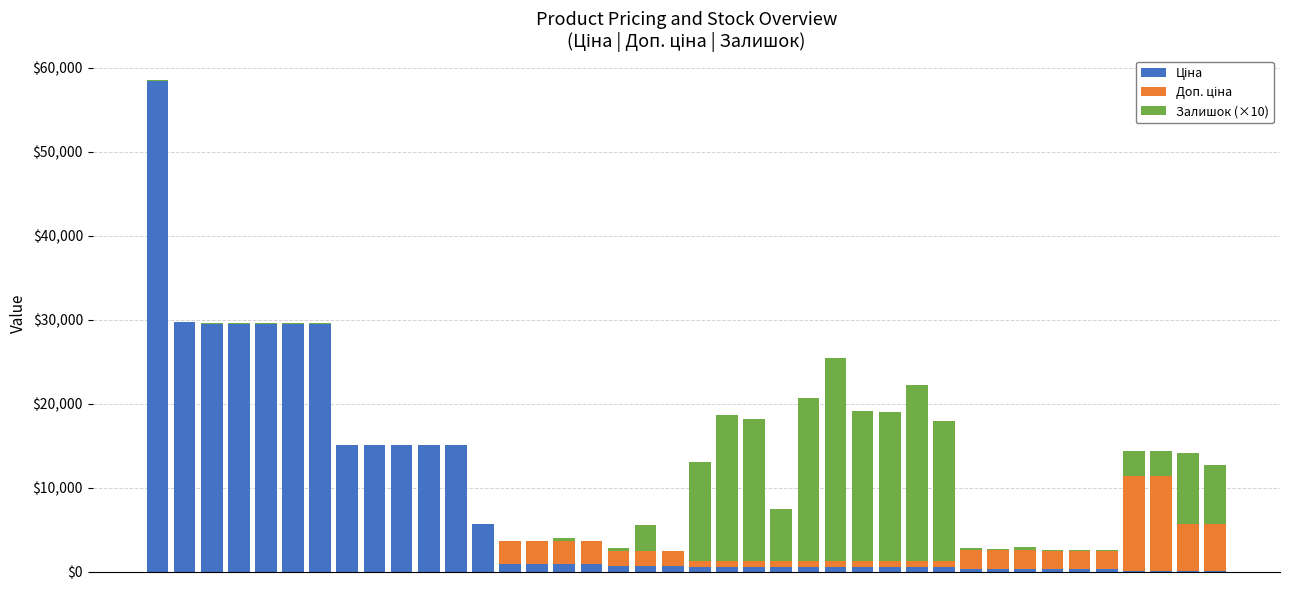

How many categories are shown in the chart?

40